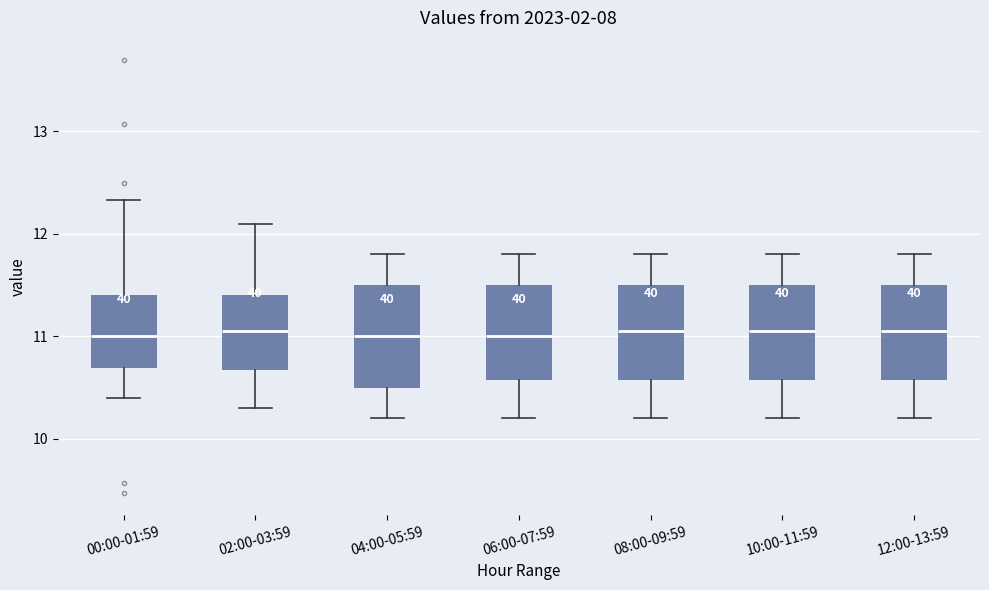

Reading left to right, read every box against the y-axis: the position of its median line, the range the box covers, and the ends of its whiskers. The values are not printed on the chart, so give them approximately, as read against the axis.

00:00-01:59: median 11.0, box 10.7 to 11.4, whiskers 10.4 to 12.3
02:00-03:59: median 11.1, box 10.7 to 11.4, whiskers 10.3 to 12.1
04:00-05:59: median 11.0, box 10.5 to 11.5, whiskers 10.2 to 11.8
06:00-07:59: median 11.0, box 10.6 to 11.5, whiskers 10.2 to 11.8
08:00-09:59: median 11.1, box 10.6 to 11.5, whiskers 10.2 to 11.8
10:00-11:59: median 11.1, box 10.6 to 11.5, whiskers 10.2 to 11.8
12:00-13:59: median 11.1, box 10.6 to 11.5, whiskers 10.2 to 11.8